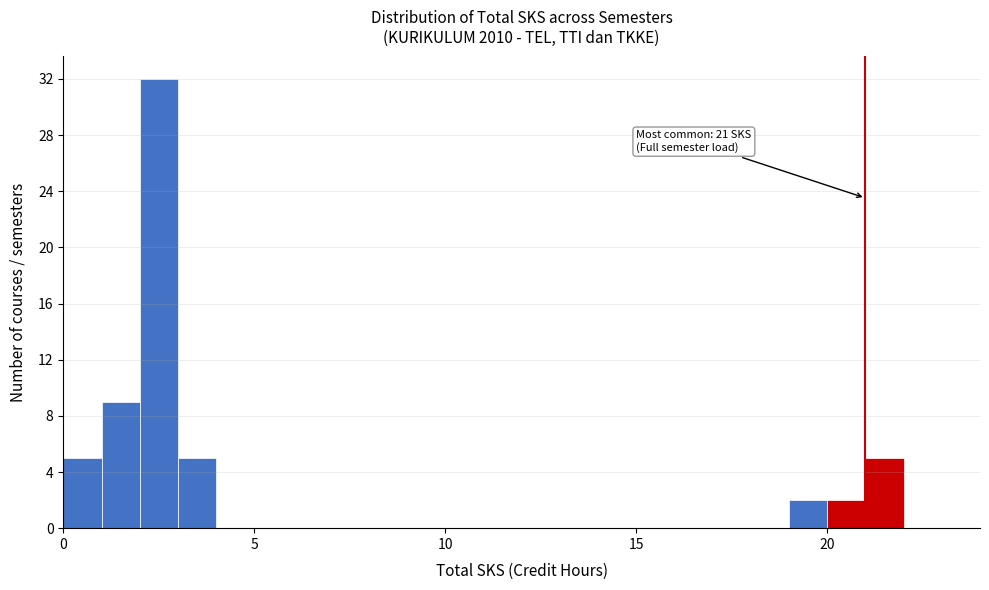

Read against the x-axis, roughly where is the centre of the tallest bar?

2.5